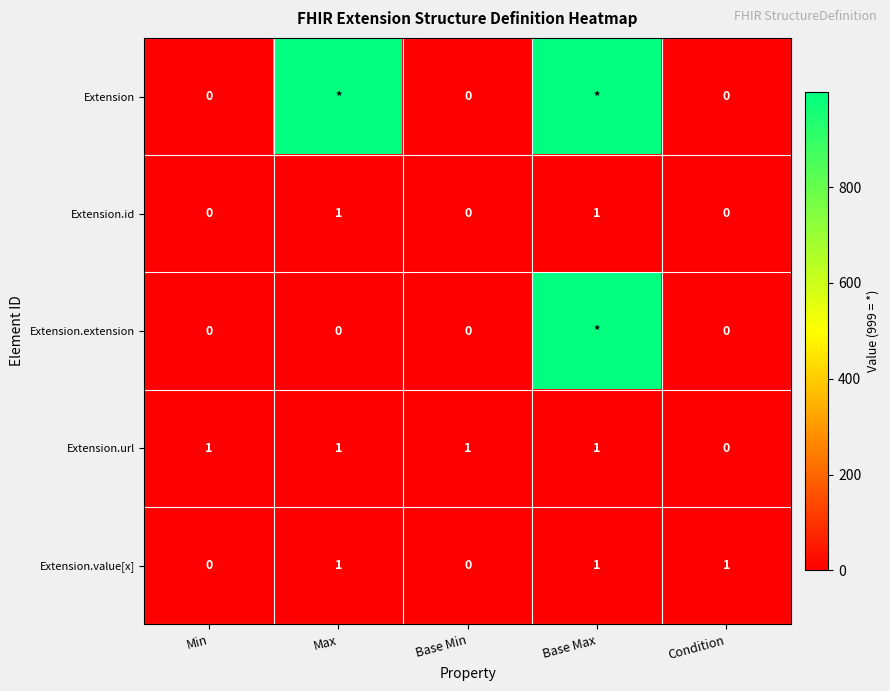

How many categories are shown in the chart?

5